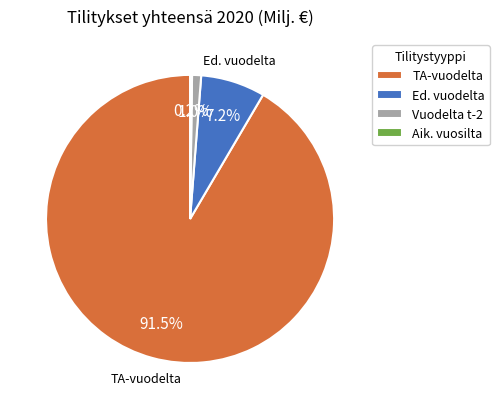

Which slice is the largest?

TA-vuodelta